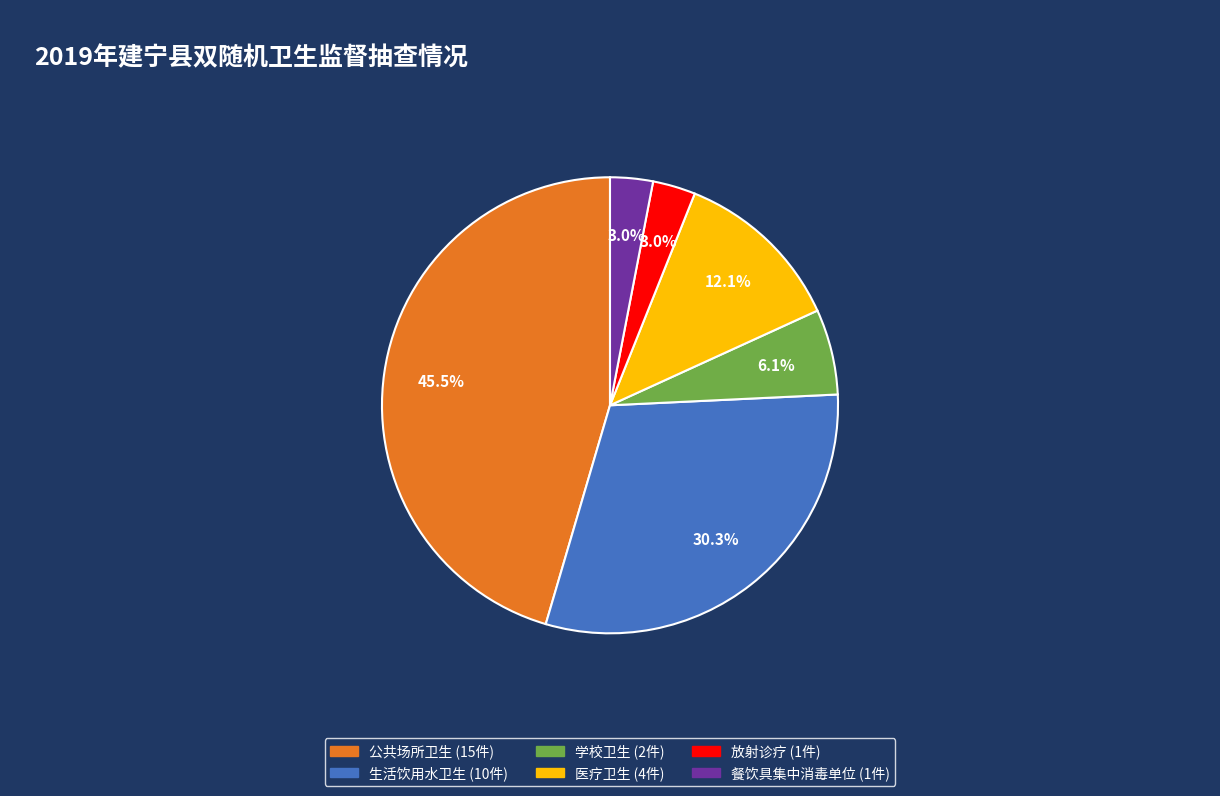

Is 公共场所卫生 the majority of the pie?

No